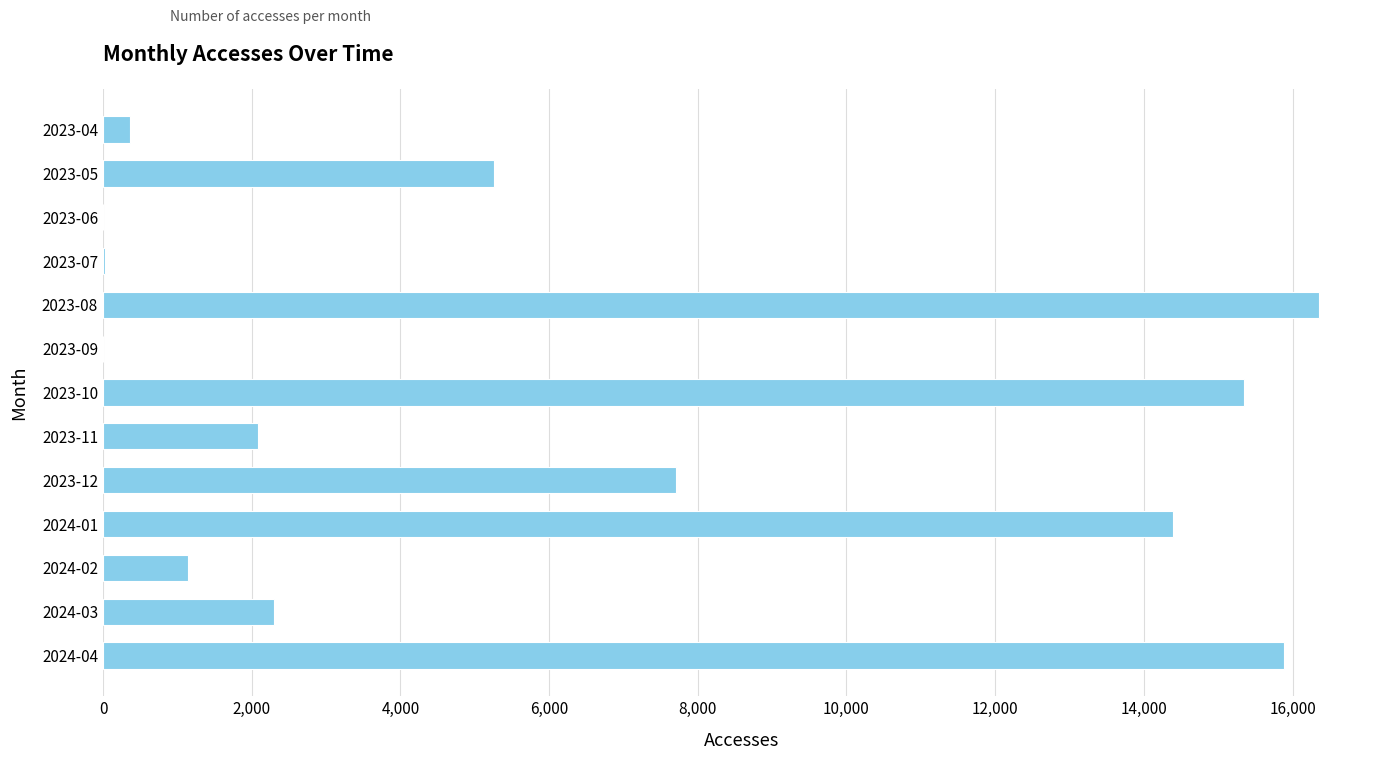

Count the number of categories in the chart.

13